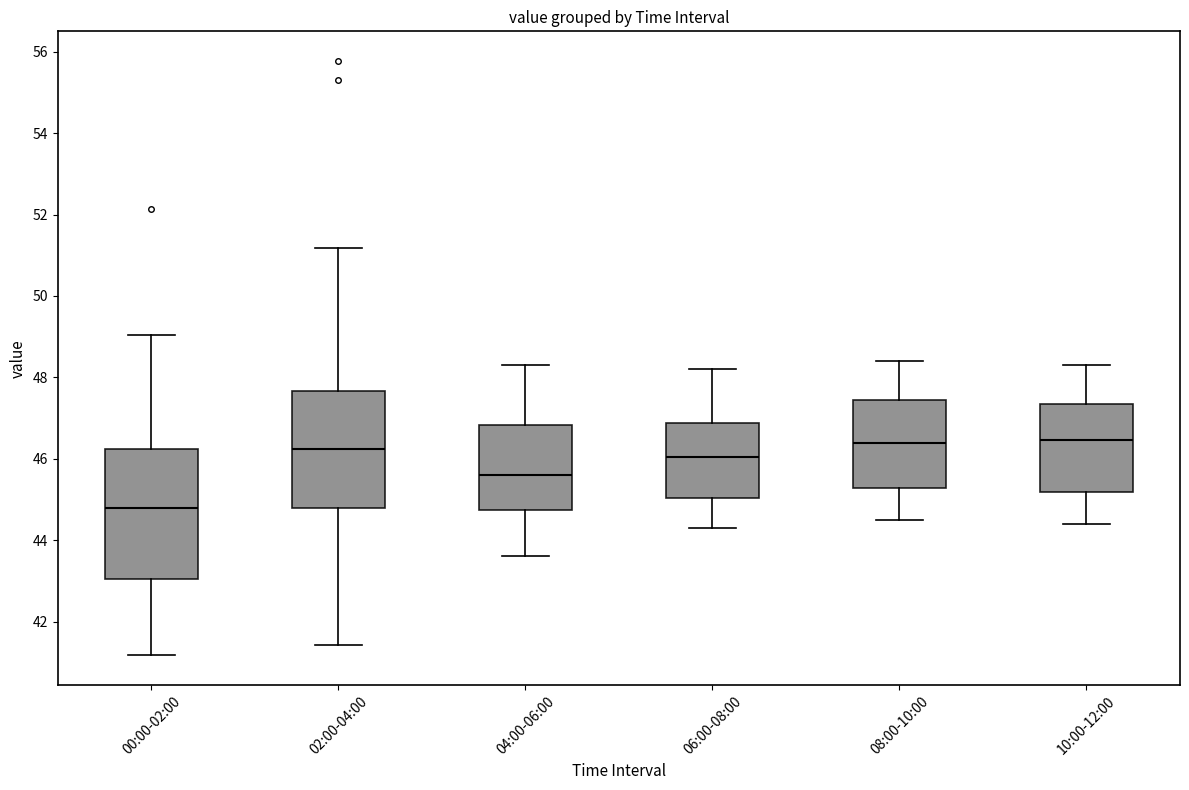

Where does the lower whisker of the box for 02:00-04:00 end on the y-axis? The values are not printed on the chart, so give them approximately, as read against the axis.

41.4